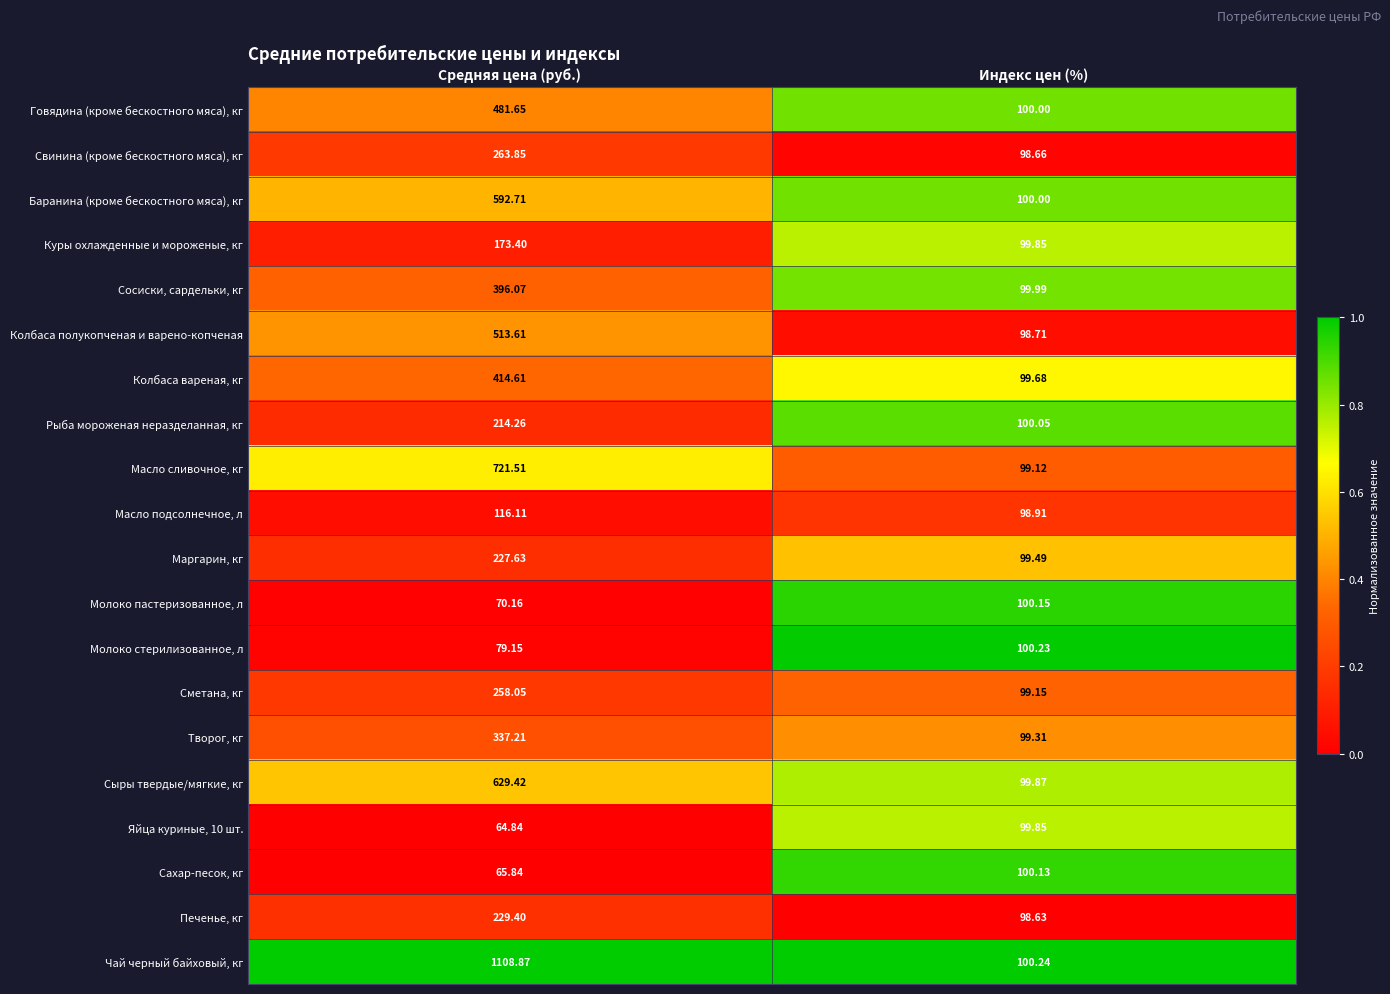

At which category does the chart reach its peak across all series?

Средняя цена (руб.)